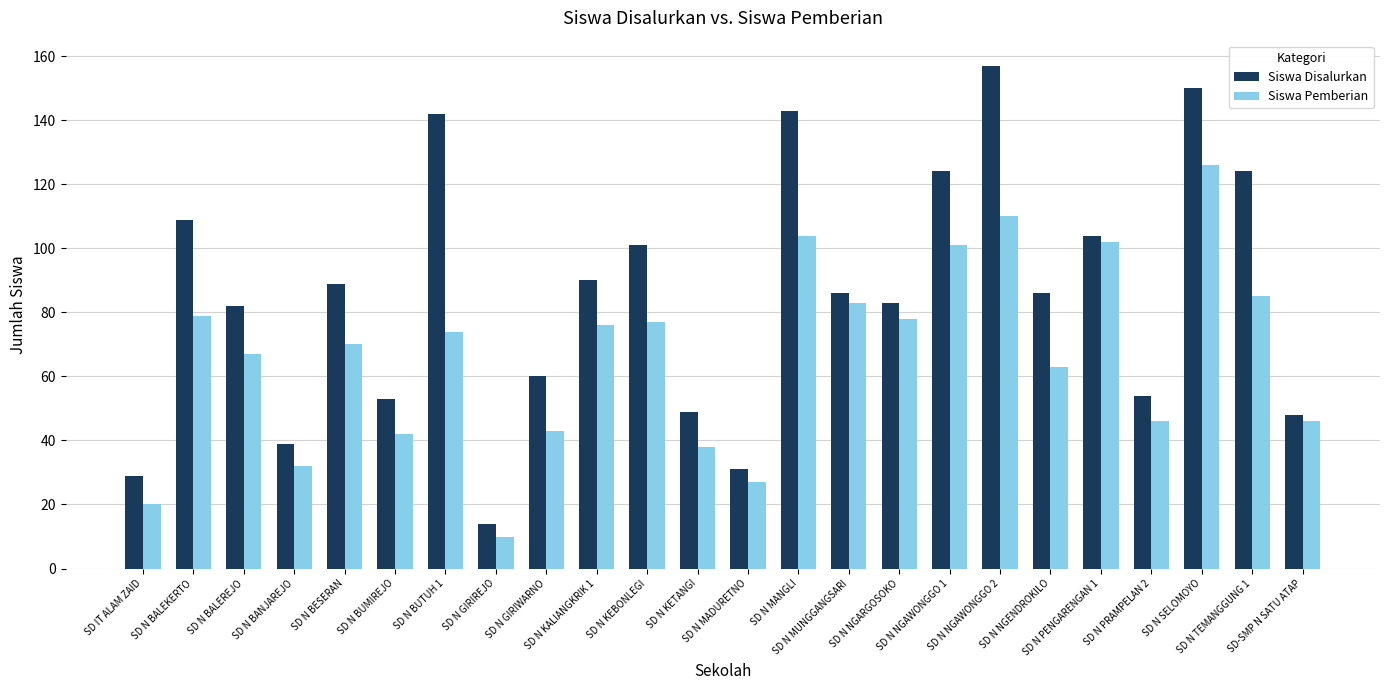

What is the difference between the maximum and minimum values in the Siswa Pemberian series?

116